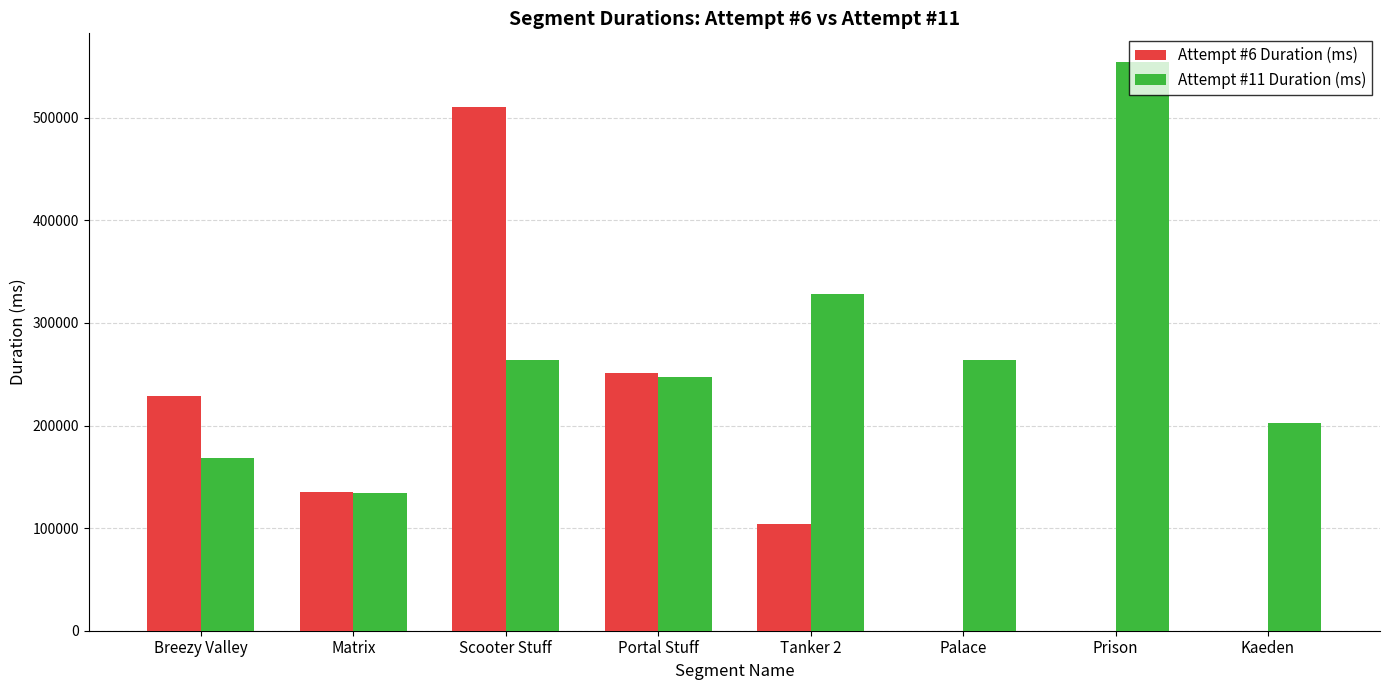

The value of Attempt #11 Duration (ms) at Tanker 2 is 328473. True or false?

True